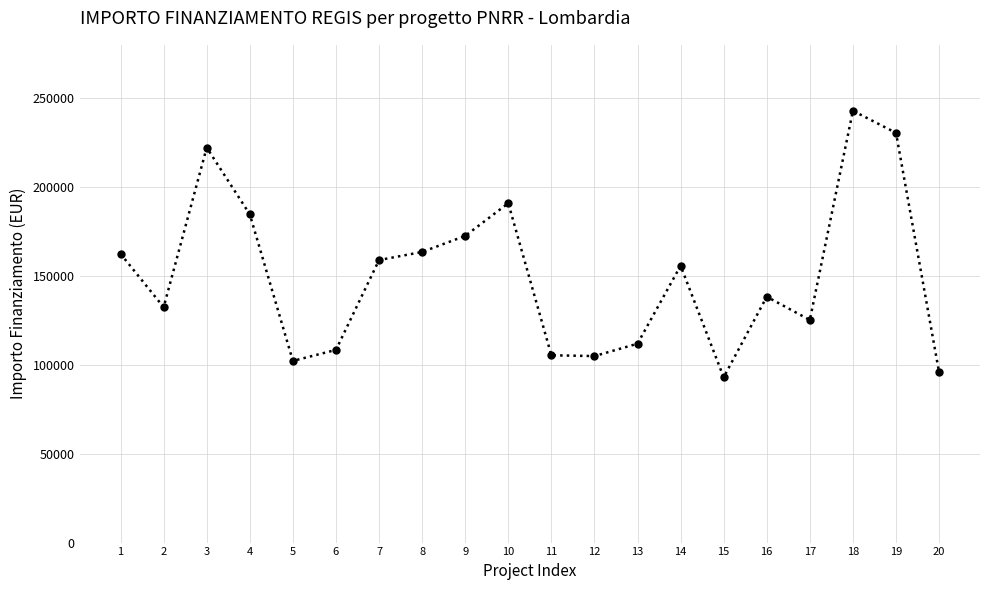

The chart shows a value of 163488.7 at 8. True or false?

True